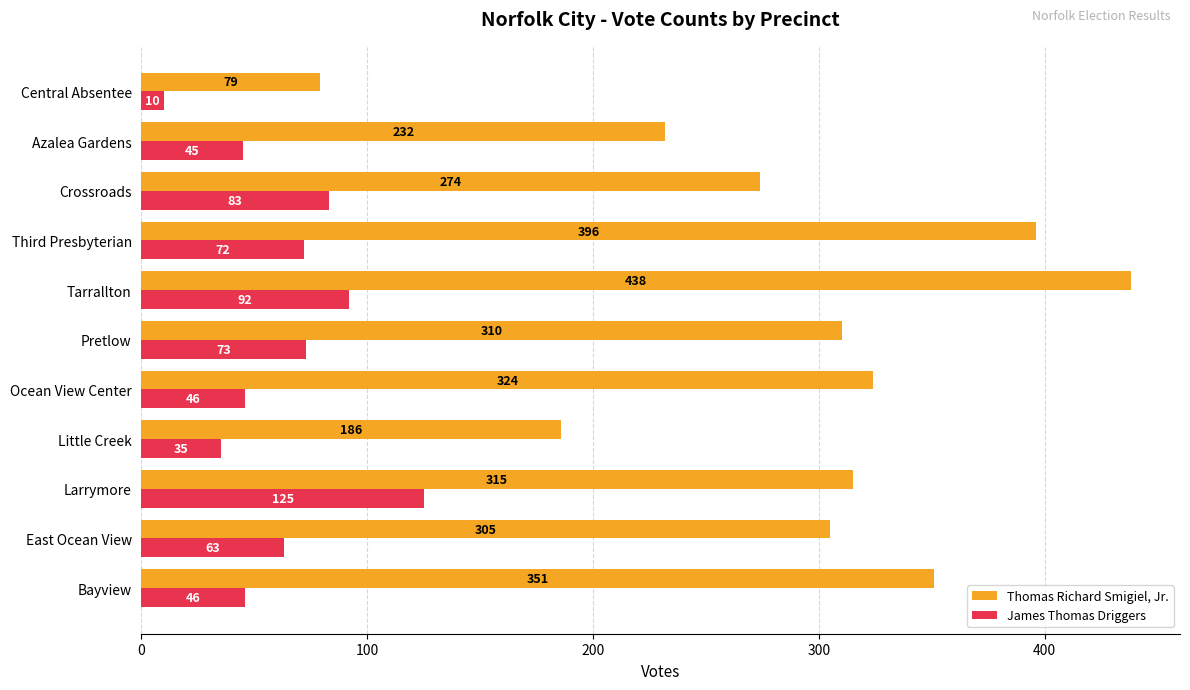

Rank the series by their maximum value, from lowest to highest.

James Thomas Driggers, Thomas Richard Smigiel, Jr.